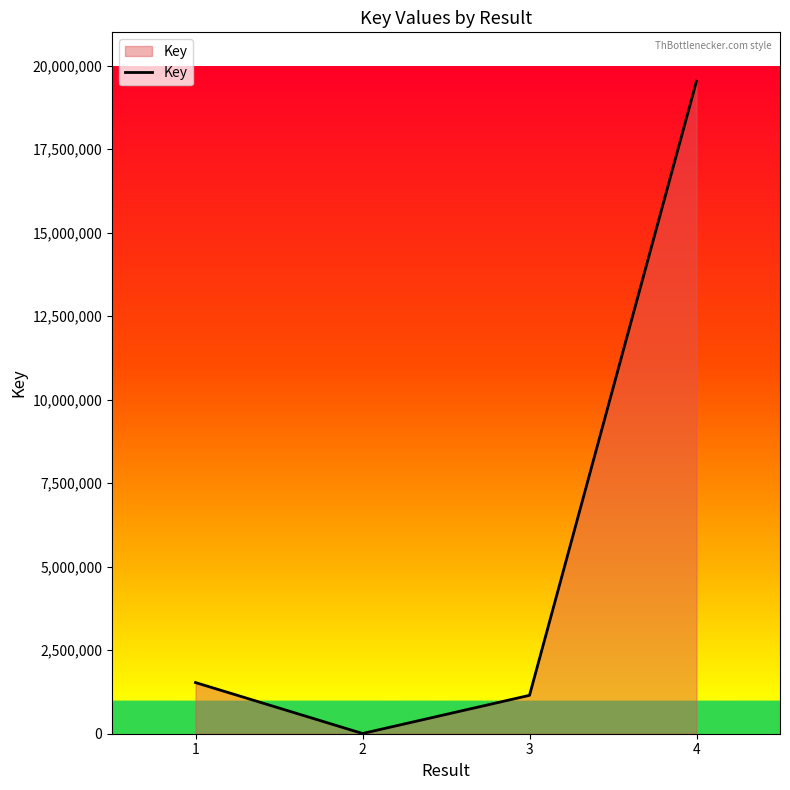

At which category does the chart reach its peak across all series?

4